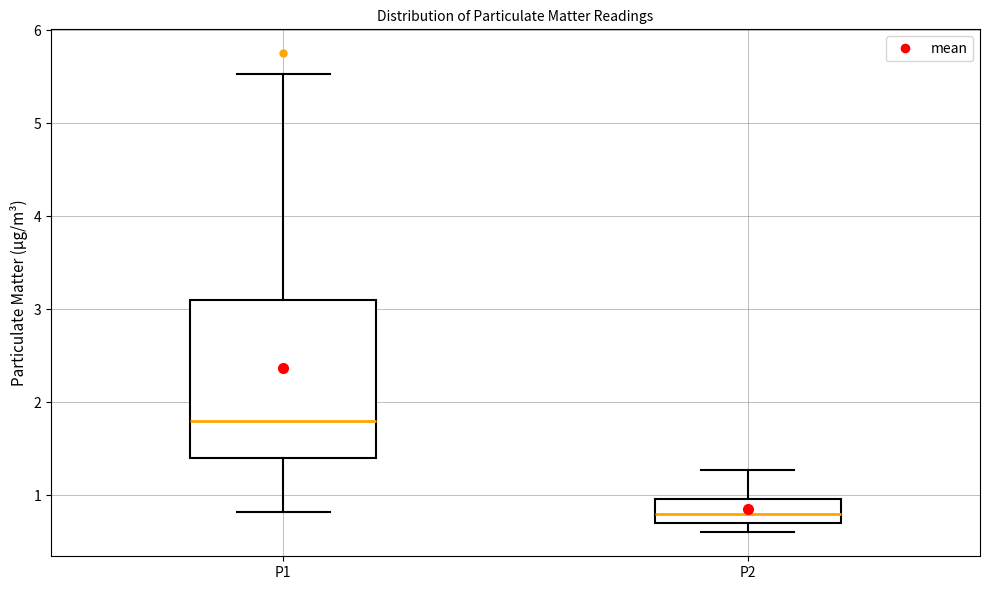

Which box is the tallest, from its lower edge to its upper edge?

P1